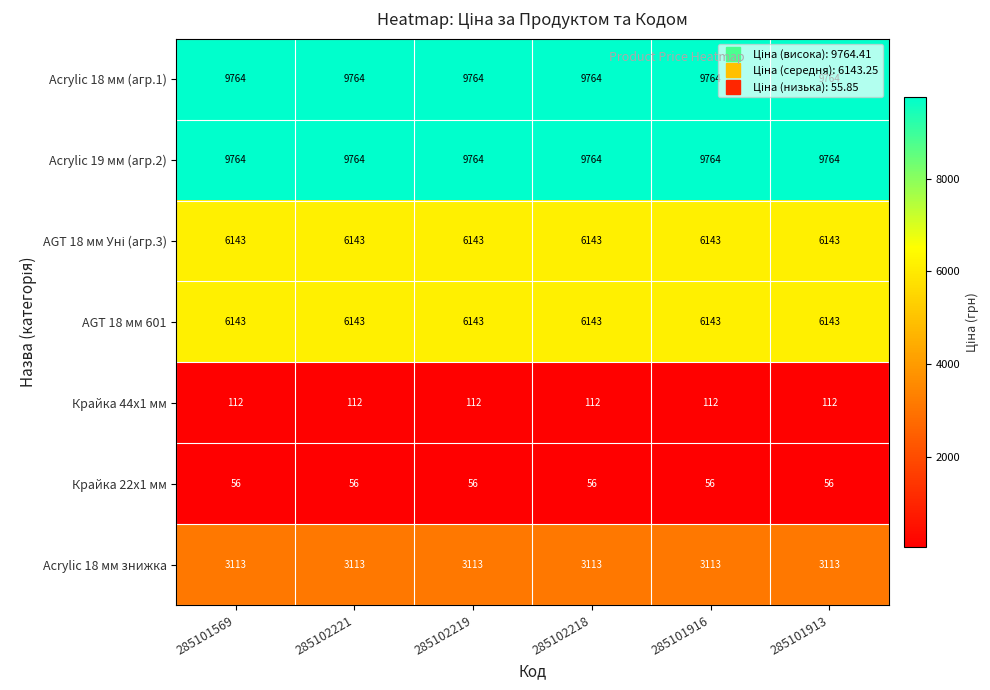

What is the sum of all Acrylic 18 мм знижка values?

18678